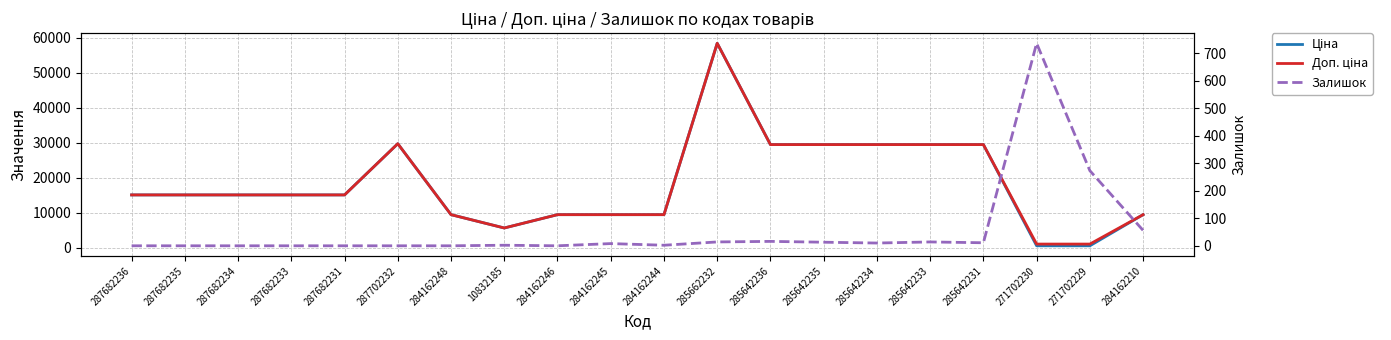

At which category does Залишок reach its first local valley?

284162246